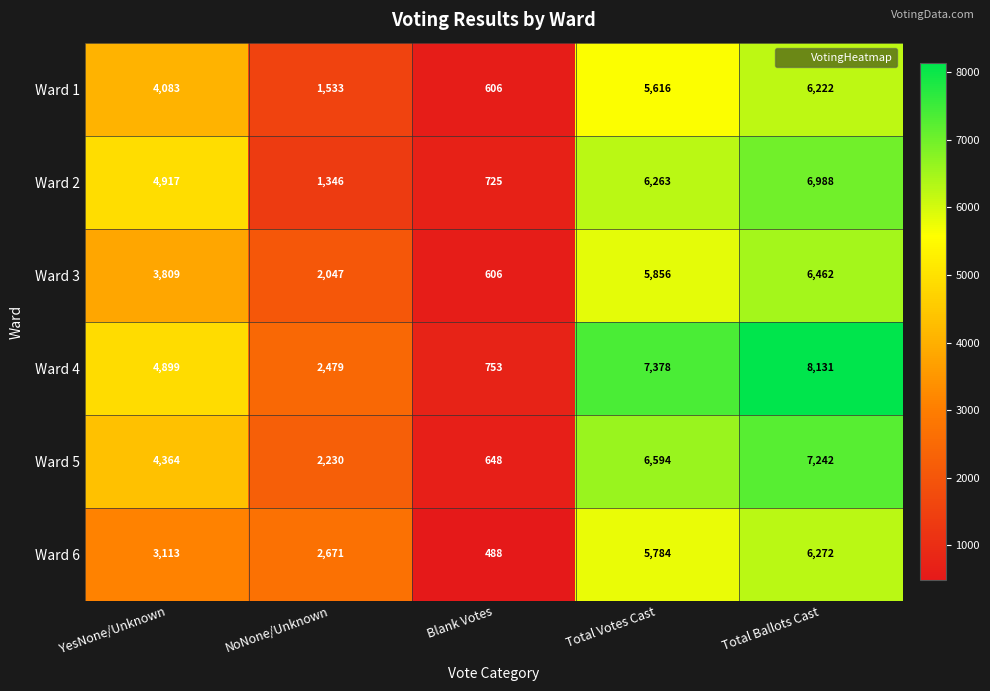

What is the total value across all series at NoNone/Unknown?

12306